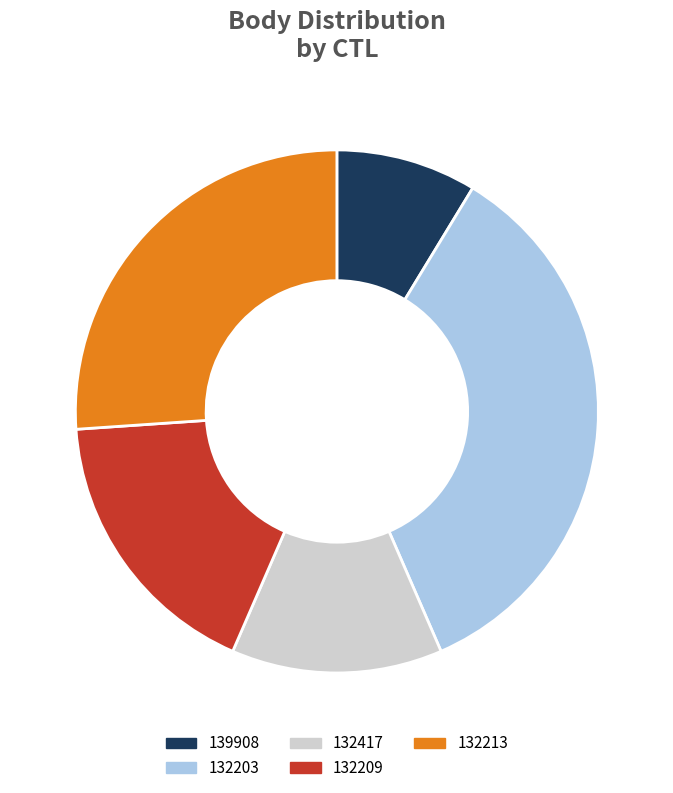

Combined, do 132203 and 132213 account for over 50%?

Yes